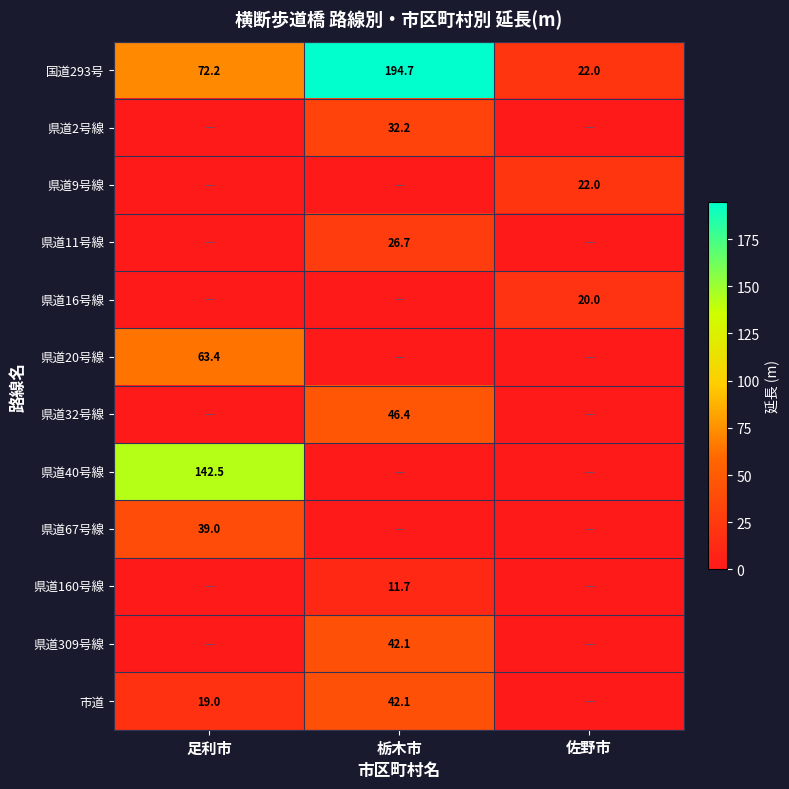

Which category has the lowest value in the 国道293号 series?

佐野市